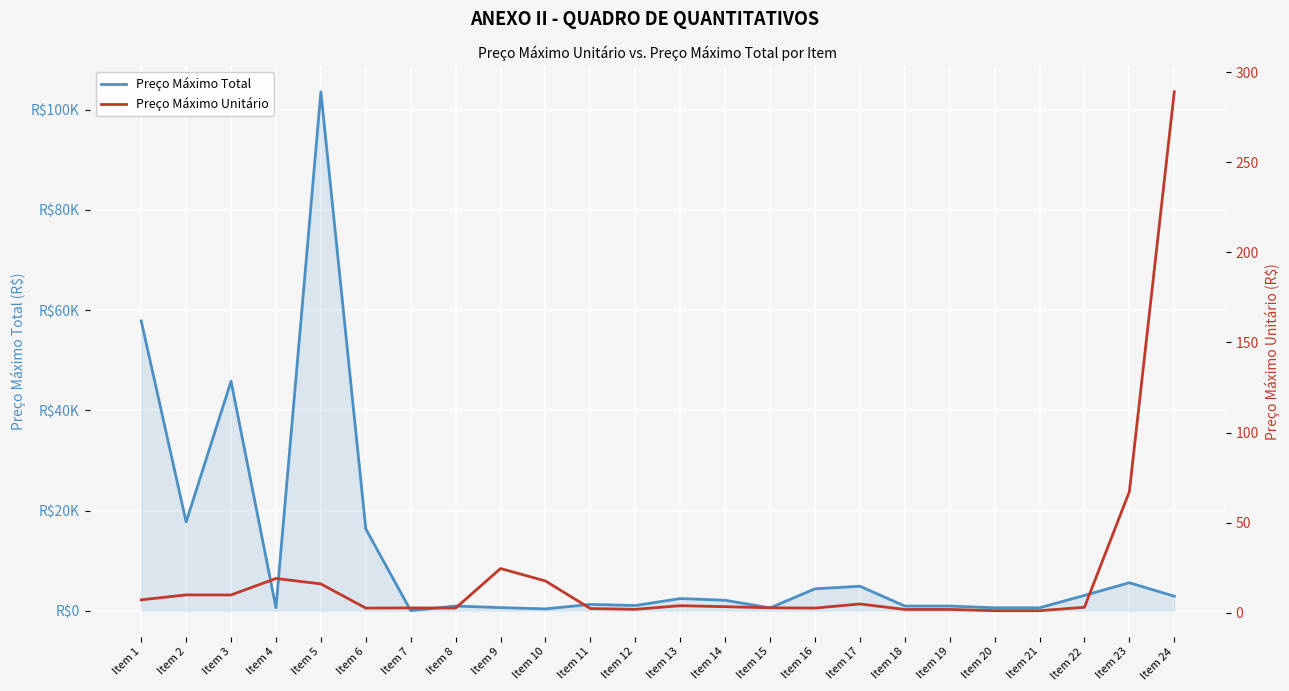

What is the approximate value of Preço Máximo Unitário at Item 4?

19.0